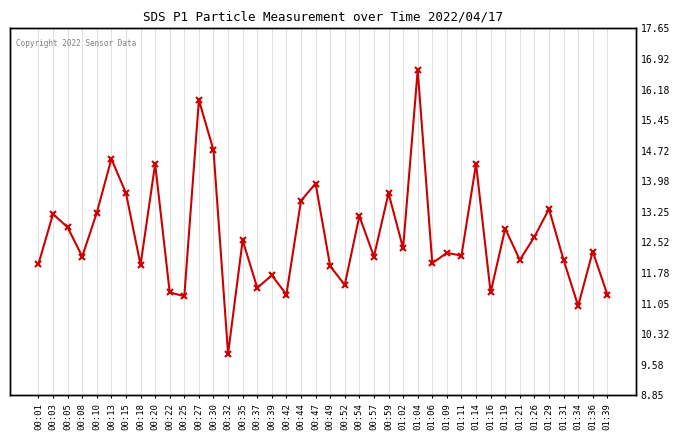

List the labels in order of value, smallest first.

00:32, 01:34, 00:25, 00:42, 01:39, 00:22, 01:16, 00:37, 00:52, 00:39, 00:49, 00:18, 00:01, 01:06, 01:21, 01:31, 00:08, 00:57, 01:11, 01:09, 01:36, 01:02, 00:35, 01:26, 01:19, 00:05, 00:54, 00:03, 00:10, 01:29, 00:44, 00:15, 00:59, 00:47, 00:20, 01:14, 00:13, 00:30, 00:27, 01:04